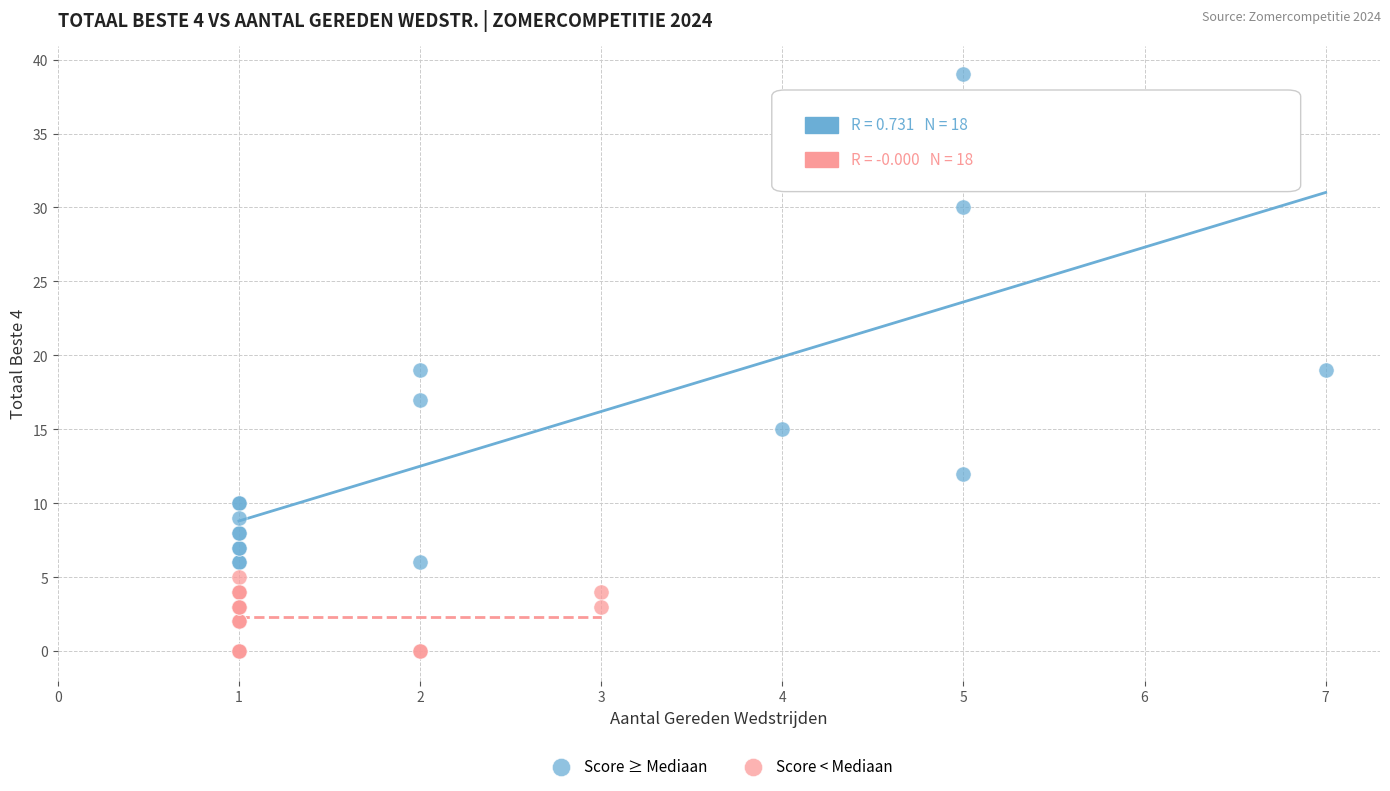

Which series reaches the minimum Y coordinate?

Score < Mediaan